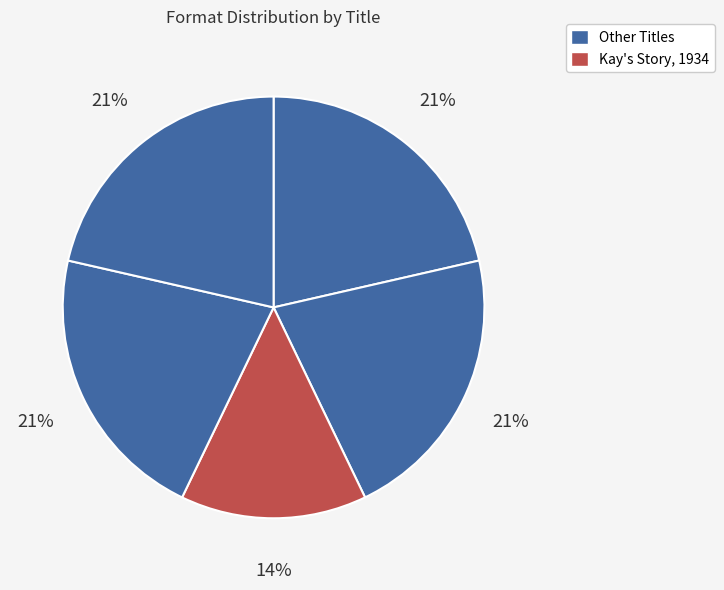

Count the number of slices in the pie.

5